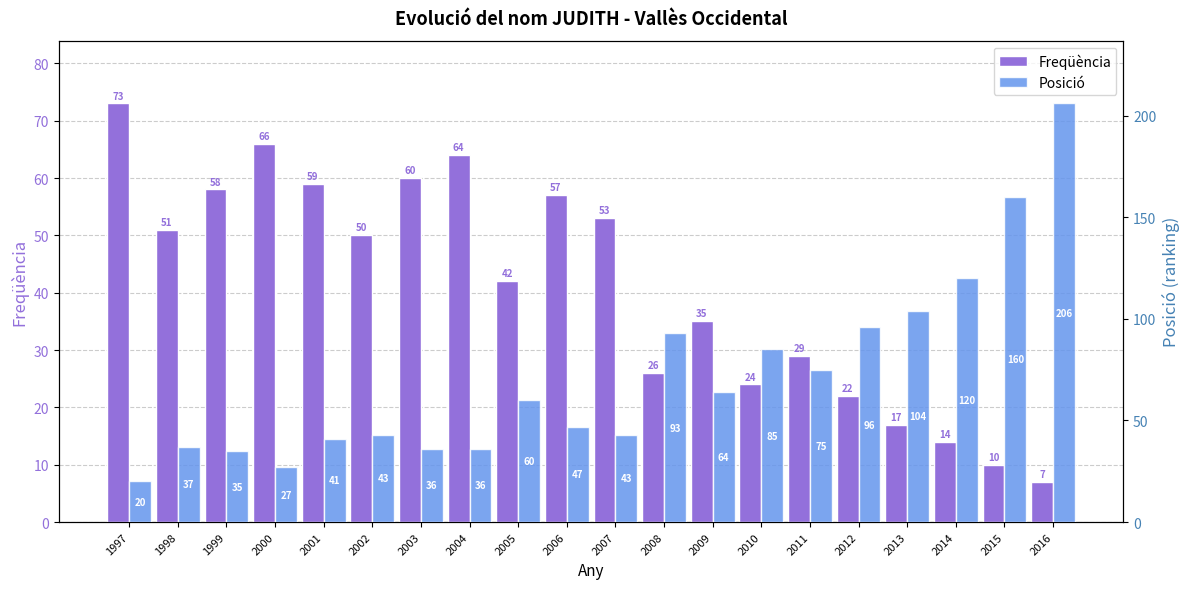

What is the difference between the second highest and second lowest values in the Freqüència series?

56